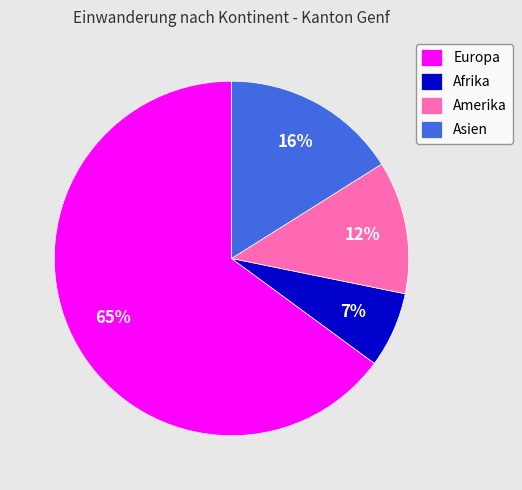

To the nearest percent, what is the combined percentage of Afrika and Asien?

23%